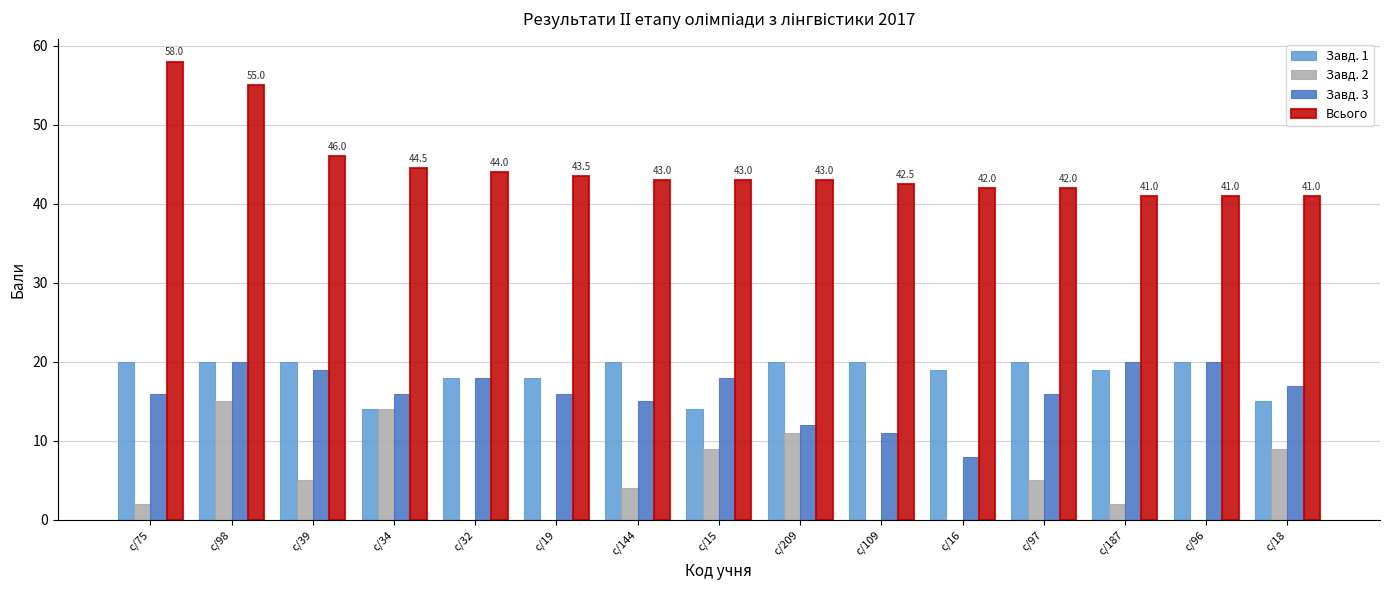

Is it true that Завд. 2 equals -9.0 at с/32?

False